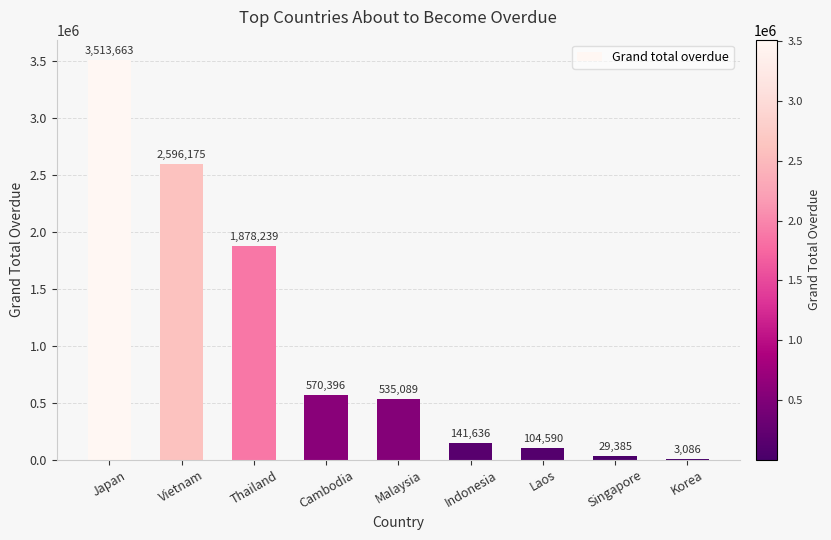

True or false: the data shows 104590.0 at Laos.

True